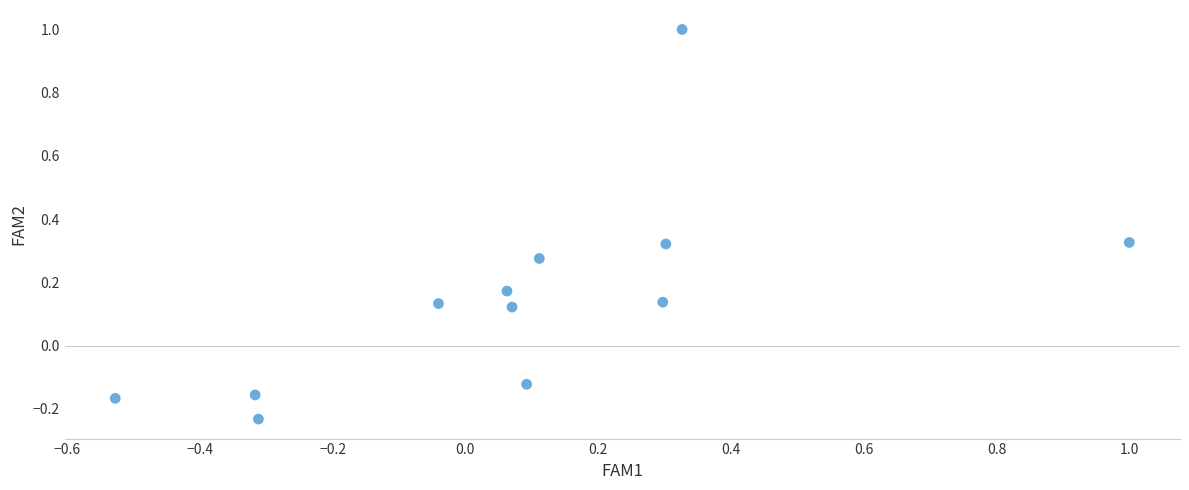

What is the range of Y values (max minus min)?

1.2